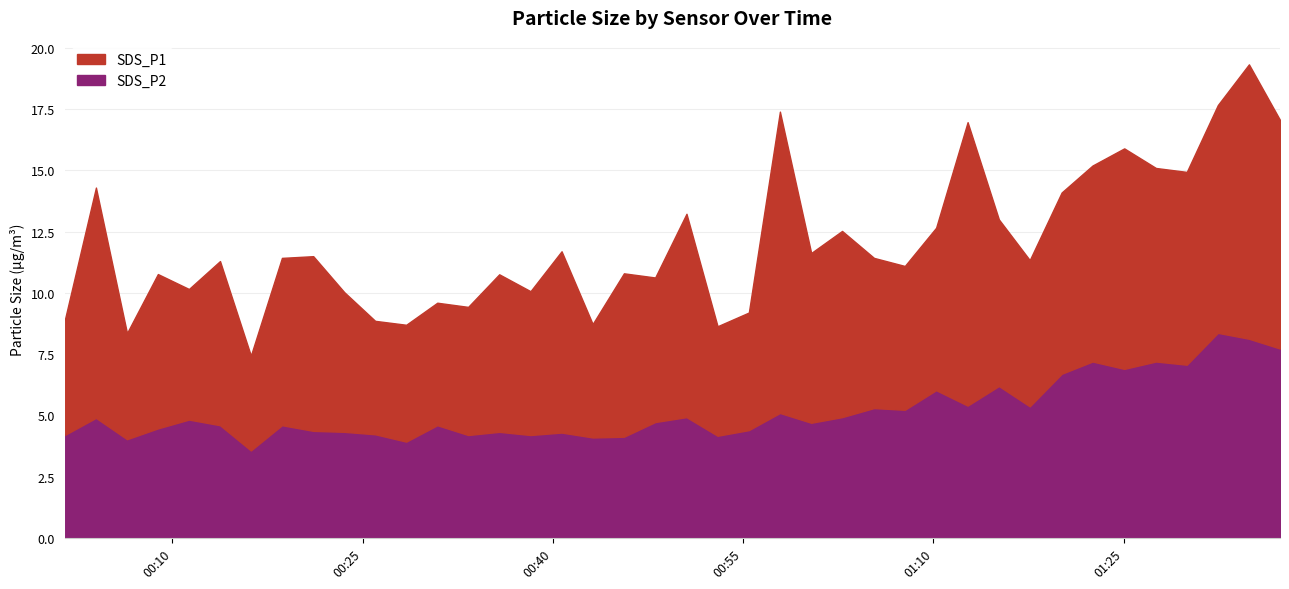

Reading left to right, list all the values displayed in this chart.

SDS_P1: 4.7	9.4	4.3	6.3	5.3	6.7	3.9	6.8	7.1	5.7	4.6	4.8	5.0	5.2	6.4	5.9	7.4	4.6	6.7	5.9	8.3	4.5	4.8	12.3	6.9	7.6	6.1	5.9	6.6	11.6	6.8	6.0	7.4	8.0	9.0	7.9	7.9	9.3	11.2	9.3
SDS_P2: 4.2	4.9	4.0	4.5	4.8	4.6	3.6	4.6	4.4	4.3	4.2	3.9	4.6	4.2	4.3	4.2	4.3	4.1	4.1	4.7	4.9	4.2	4.4	5.1	4.7	4.9	5.3	5.2	6.0	5.4	6.2	5.4	6.7	7.2	6.9	7.2	7.1	8.4	8.1	7.7